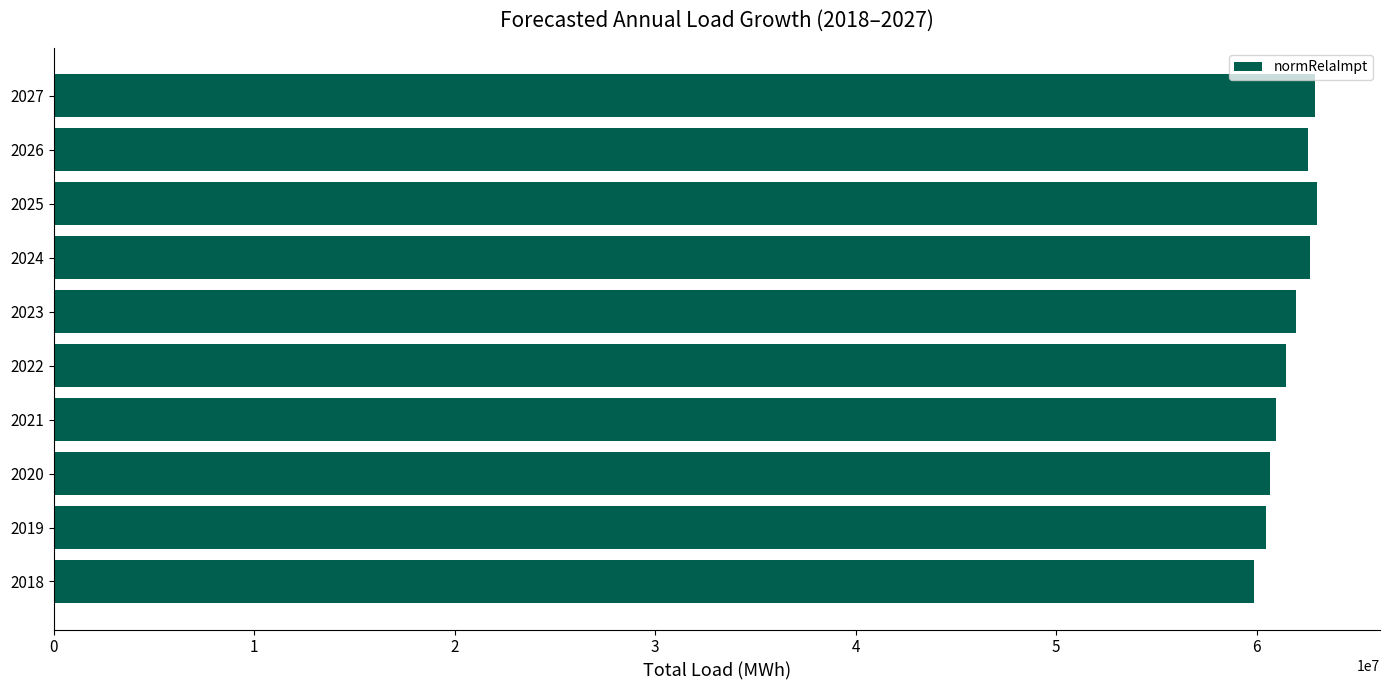

How many data points does each series have?

10